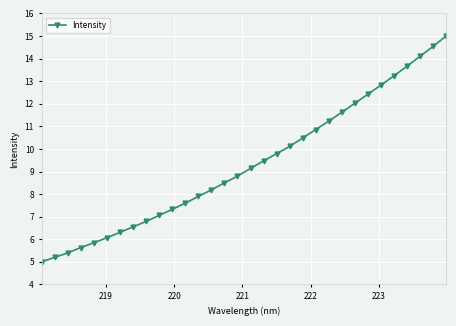

What is the difference between the second highest and second lowest values?

9.3